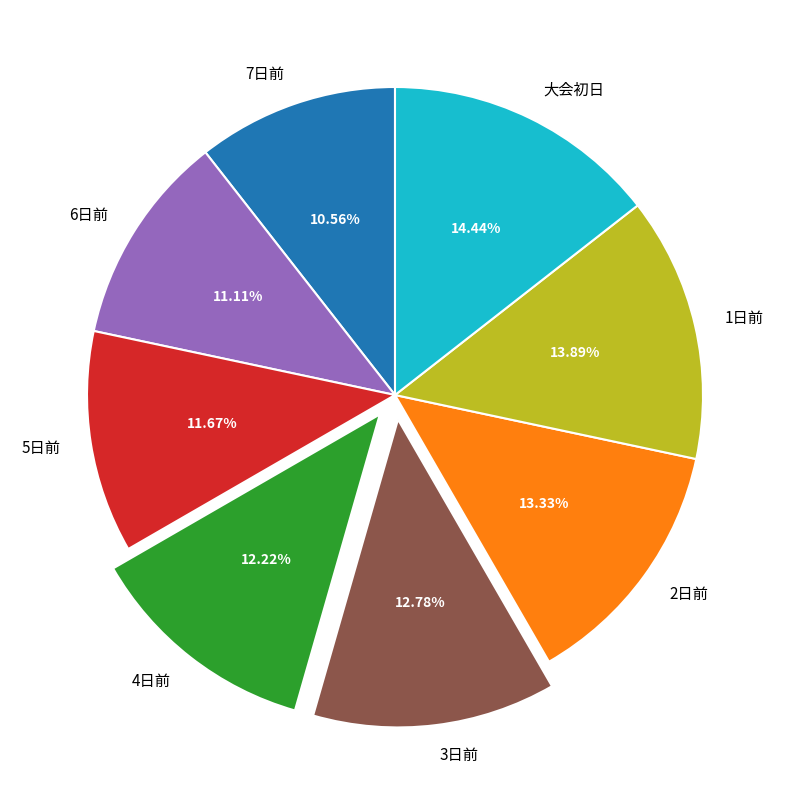

What percentage do 1日前 and 4日前 together represent?

26.1%